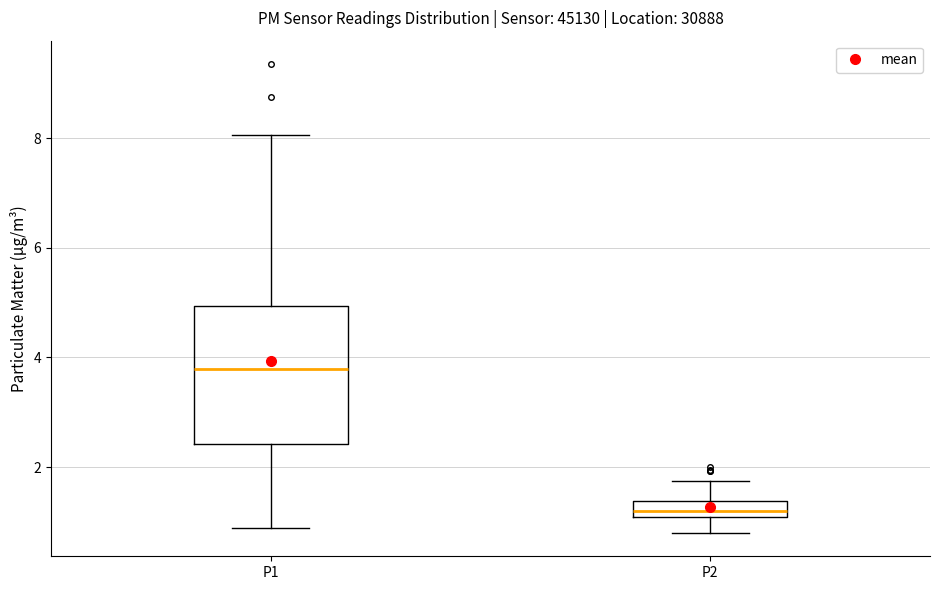

Which box's median line is the highest?

P1